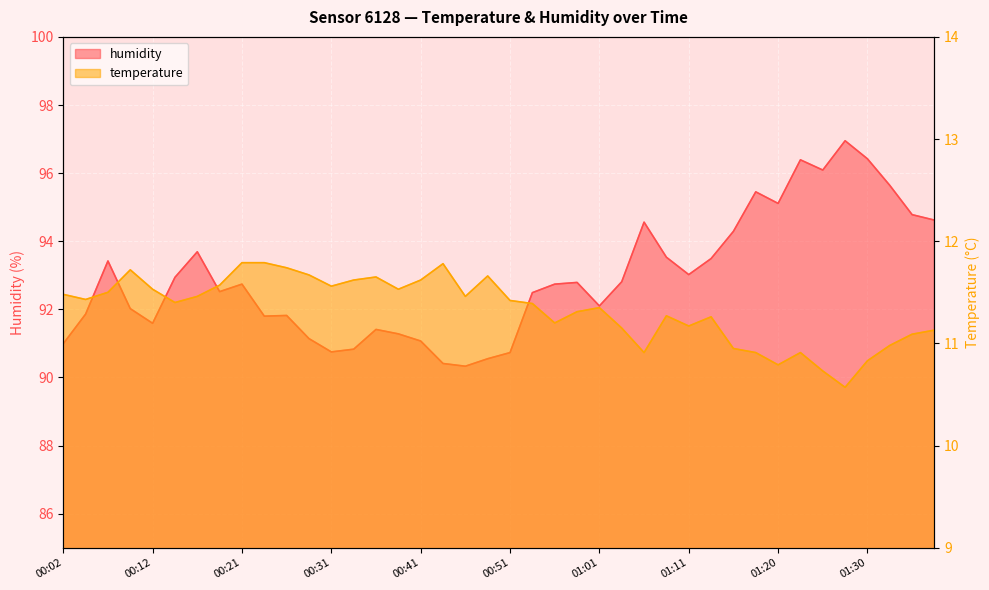

What position from the left is 01:16?

31